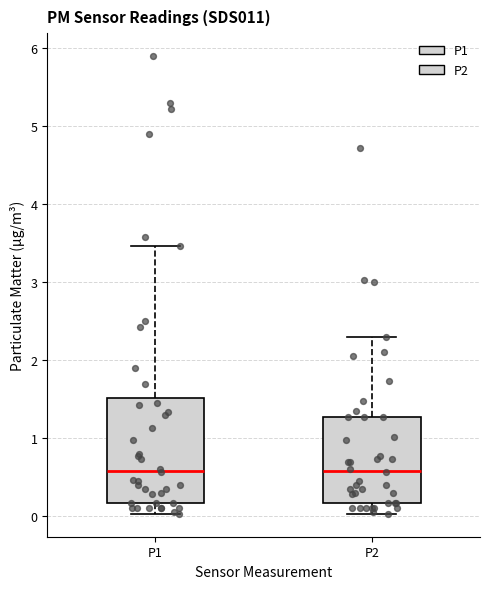

Reading left to right, transcribe this box plot: for each box, give where its median line is, the range the box spans, and where its two whiskers end, as read against the y-axis. The values are not printed on the chart, so give them approximately, as read against the axis.

P1: median 0.6, box 0.2 to 1.5, whiskers 0.0 to 3.5
P2: median 0.6, box 0.2 to 1.3, whiskers 0.0 to 2.3